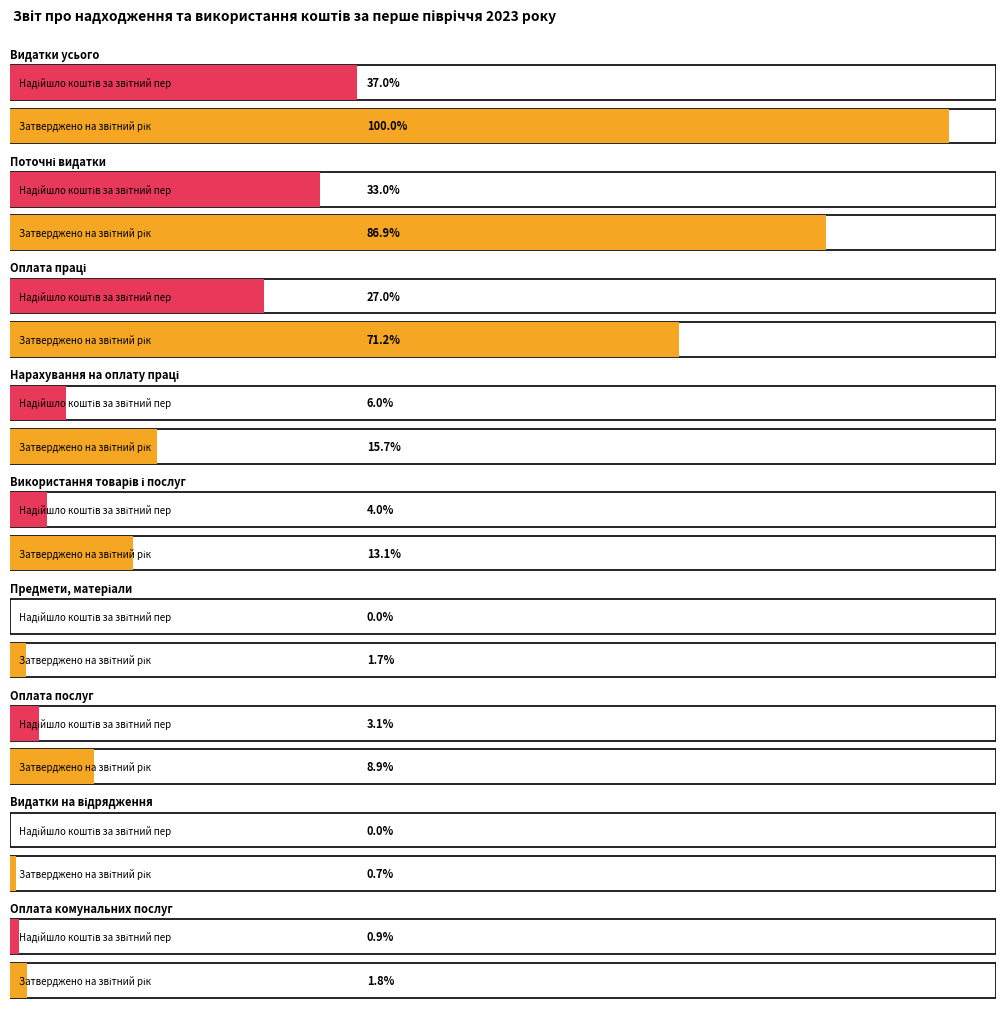

Is it true that Затверджено на звітний рік equals 15037983.4 at Поточні видатки?

False